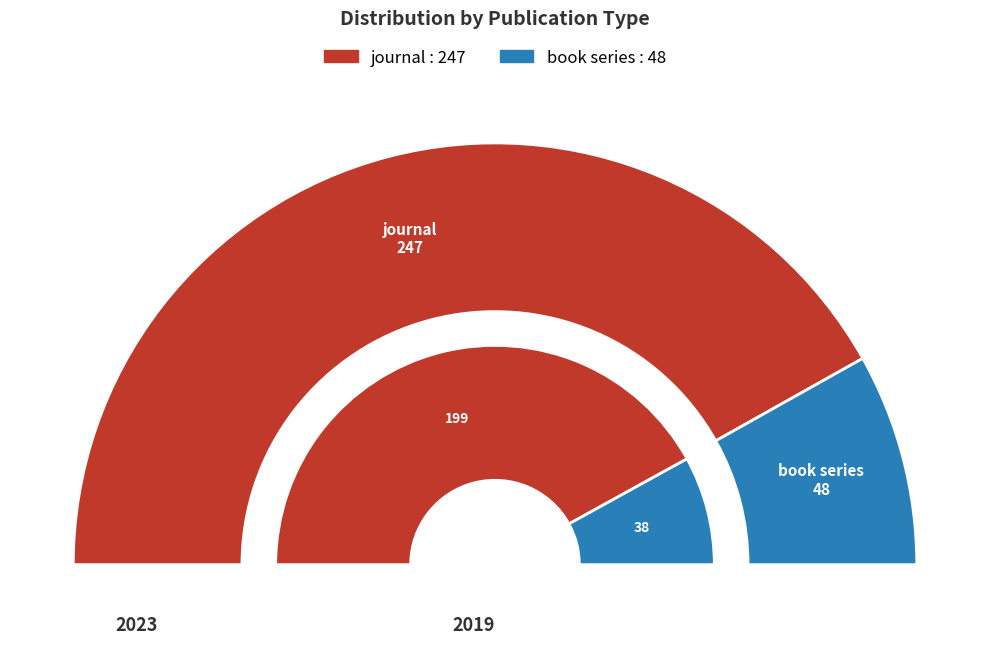

To the nearest percent, what is the difference between the largest and smallest slice percentages?

67%